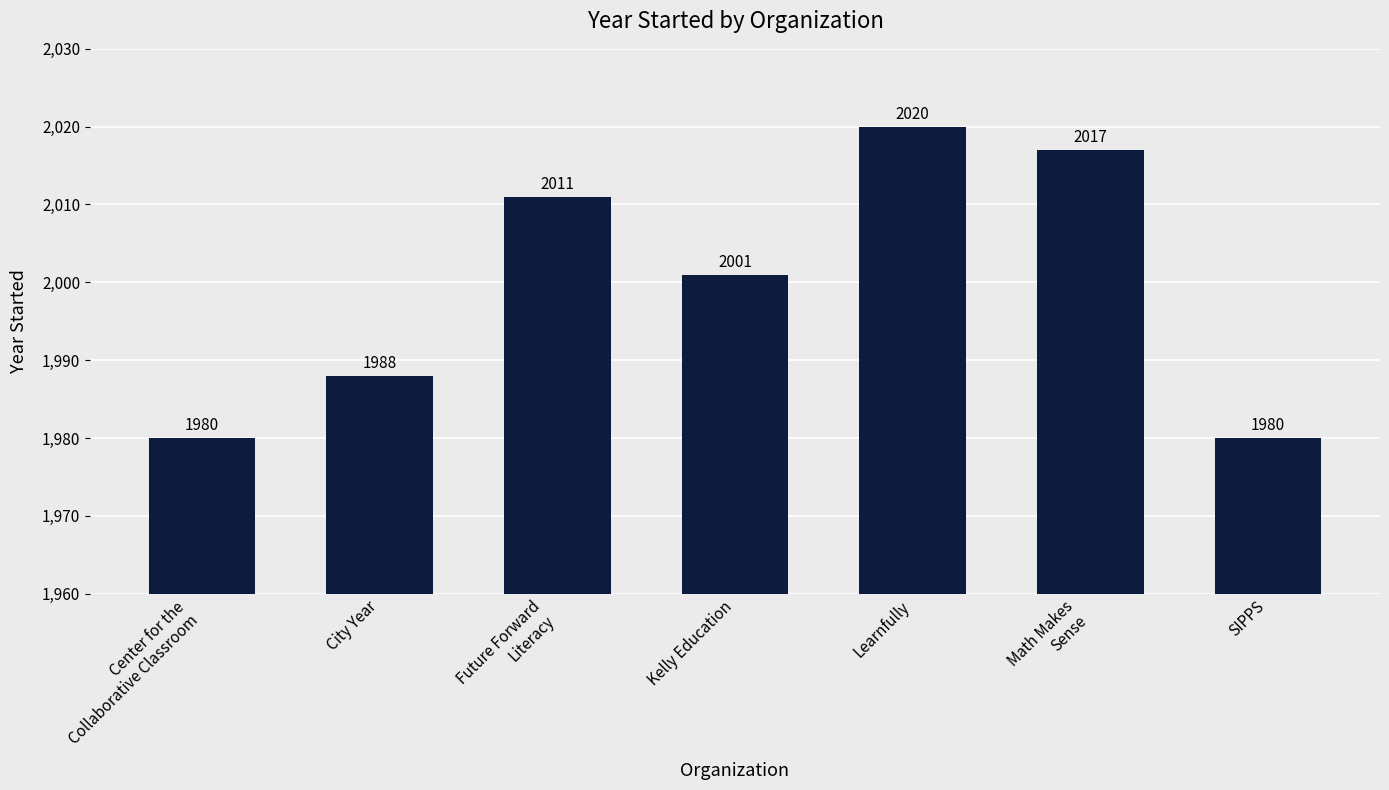

How many bars are there in total?

7